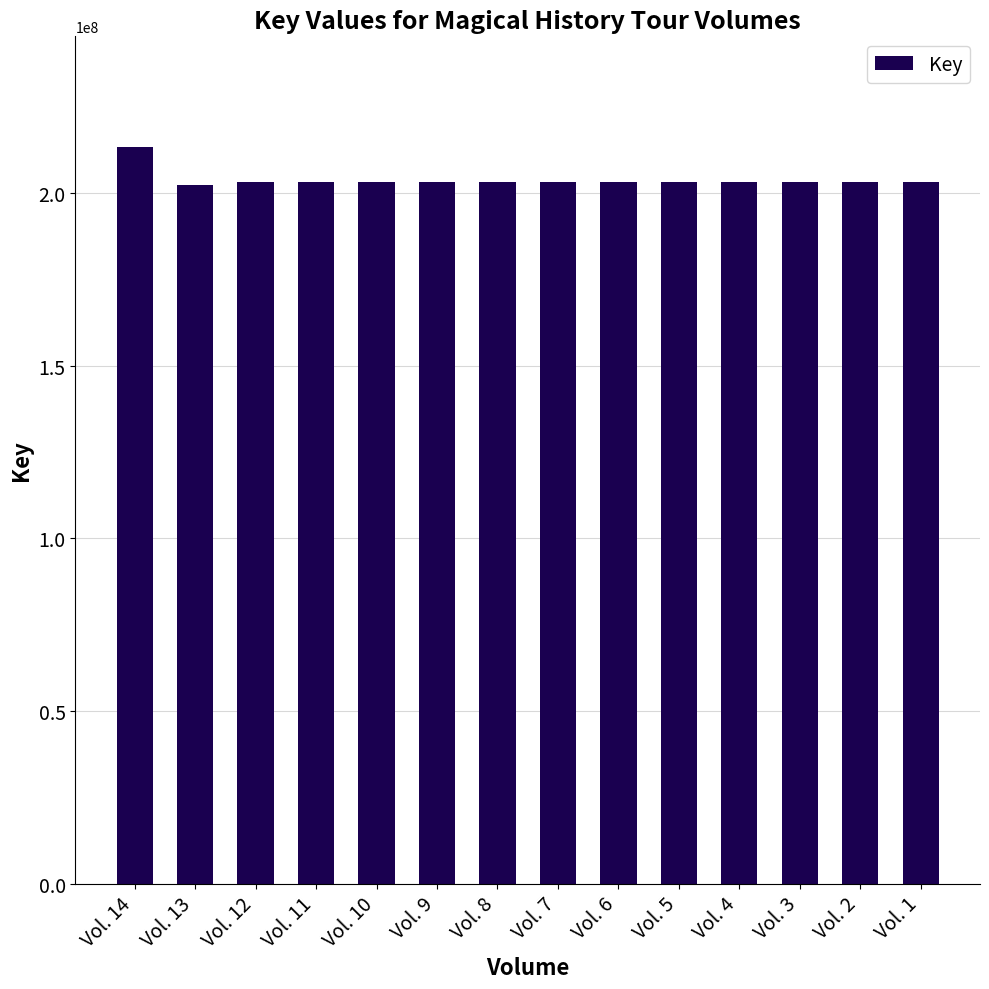

How many values are below 203279053?

7